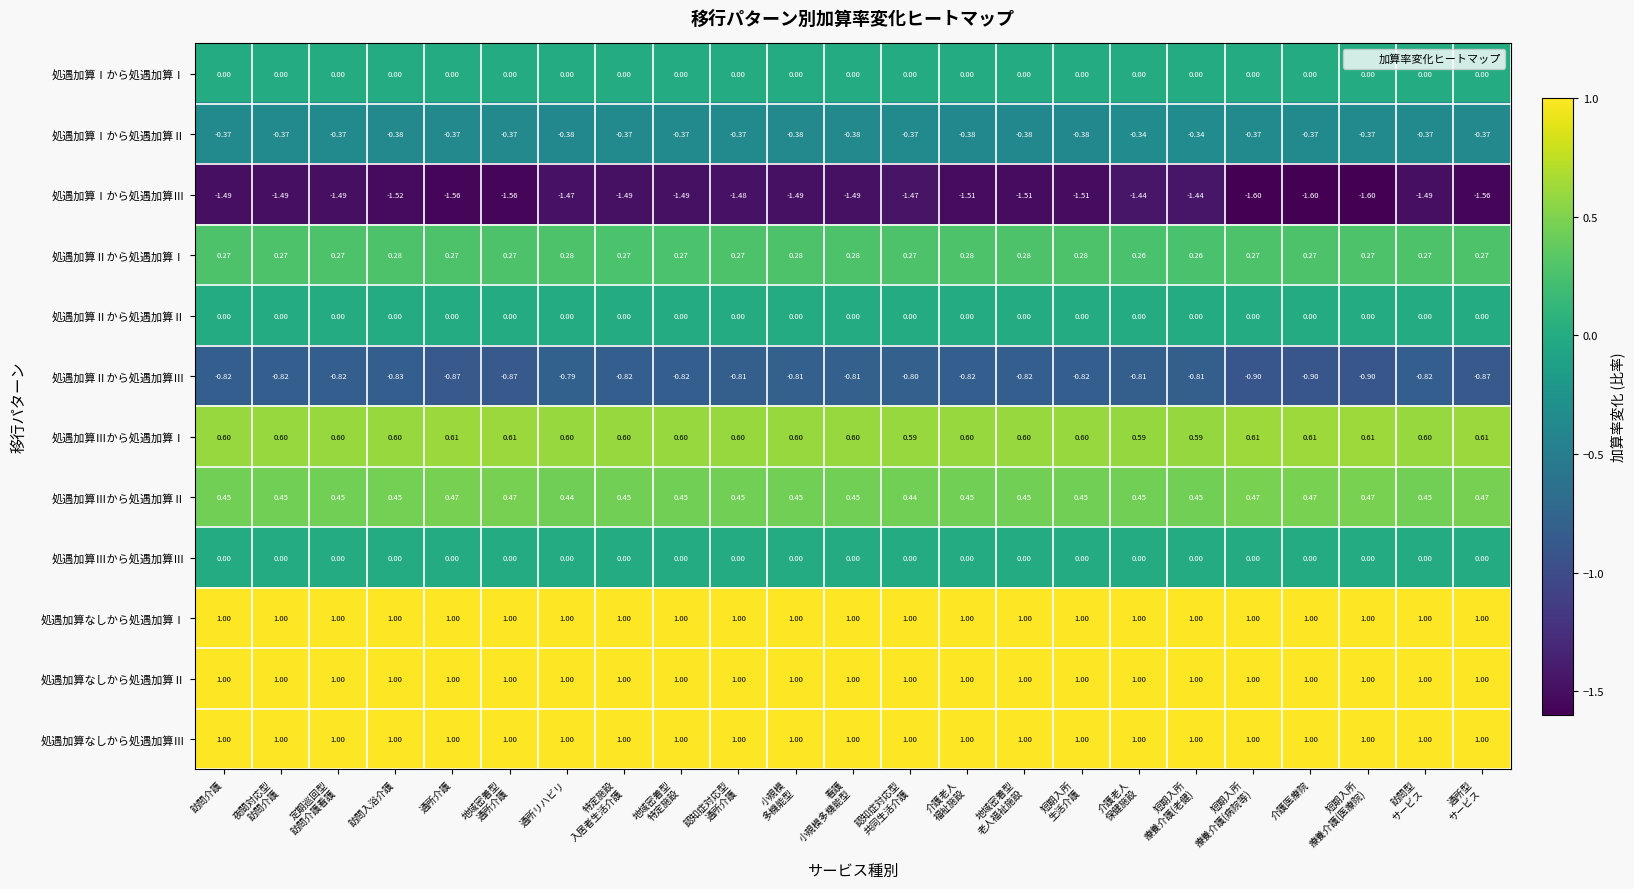

Which series has the widest spread of values?

処遇加算Ⅰから処遇加算Ⅲ